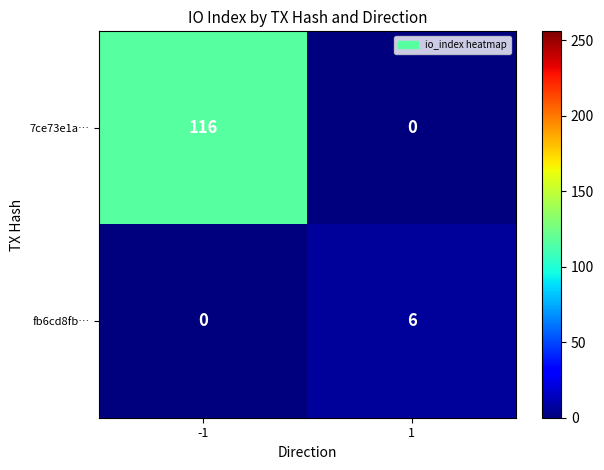

What is the sum of all 7ce73e1a… values?

116